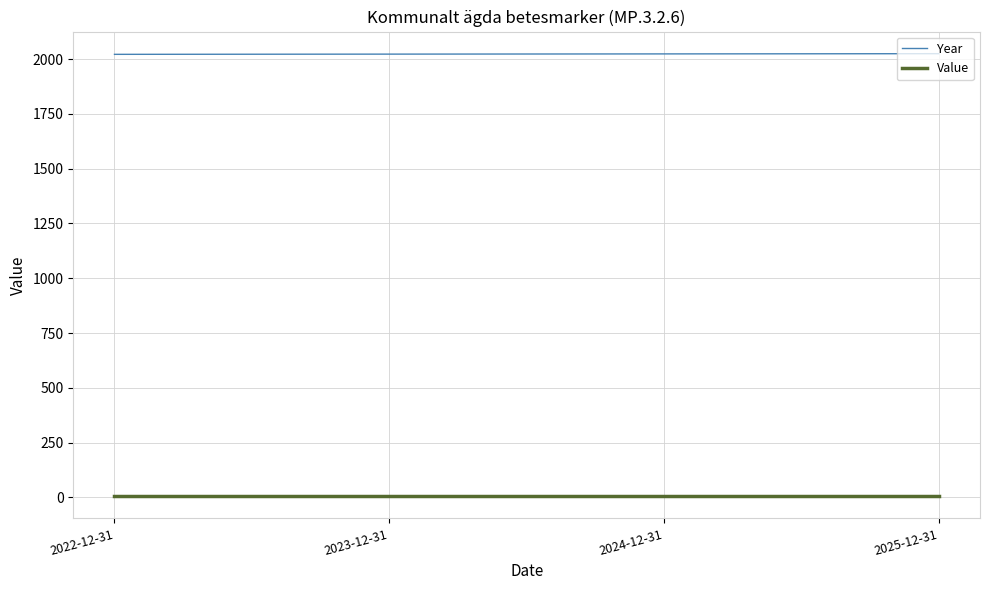

Rank the series by their average value, from highest to lowest.

Year, Value